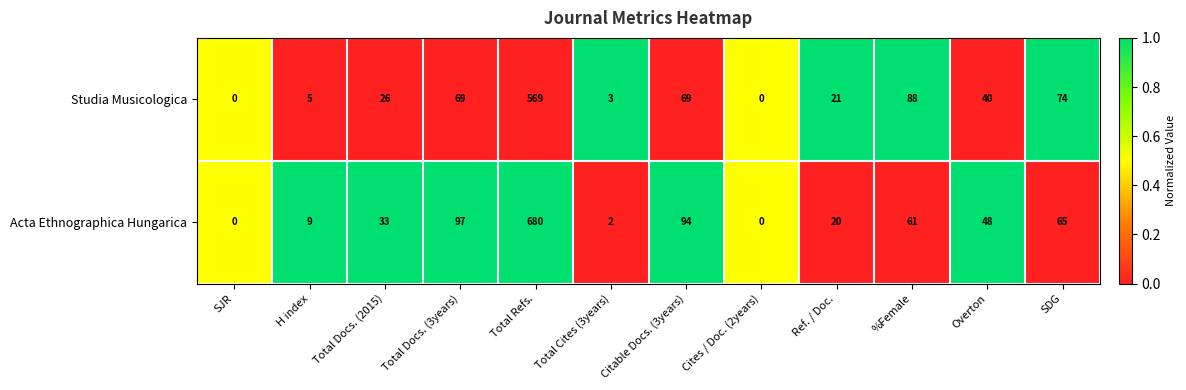

Which series changed the most between Cites / Doc. (2years) and %Female?

Studia Musicologica